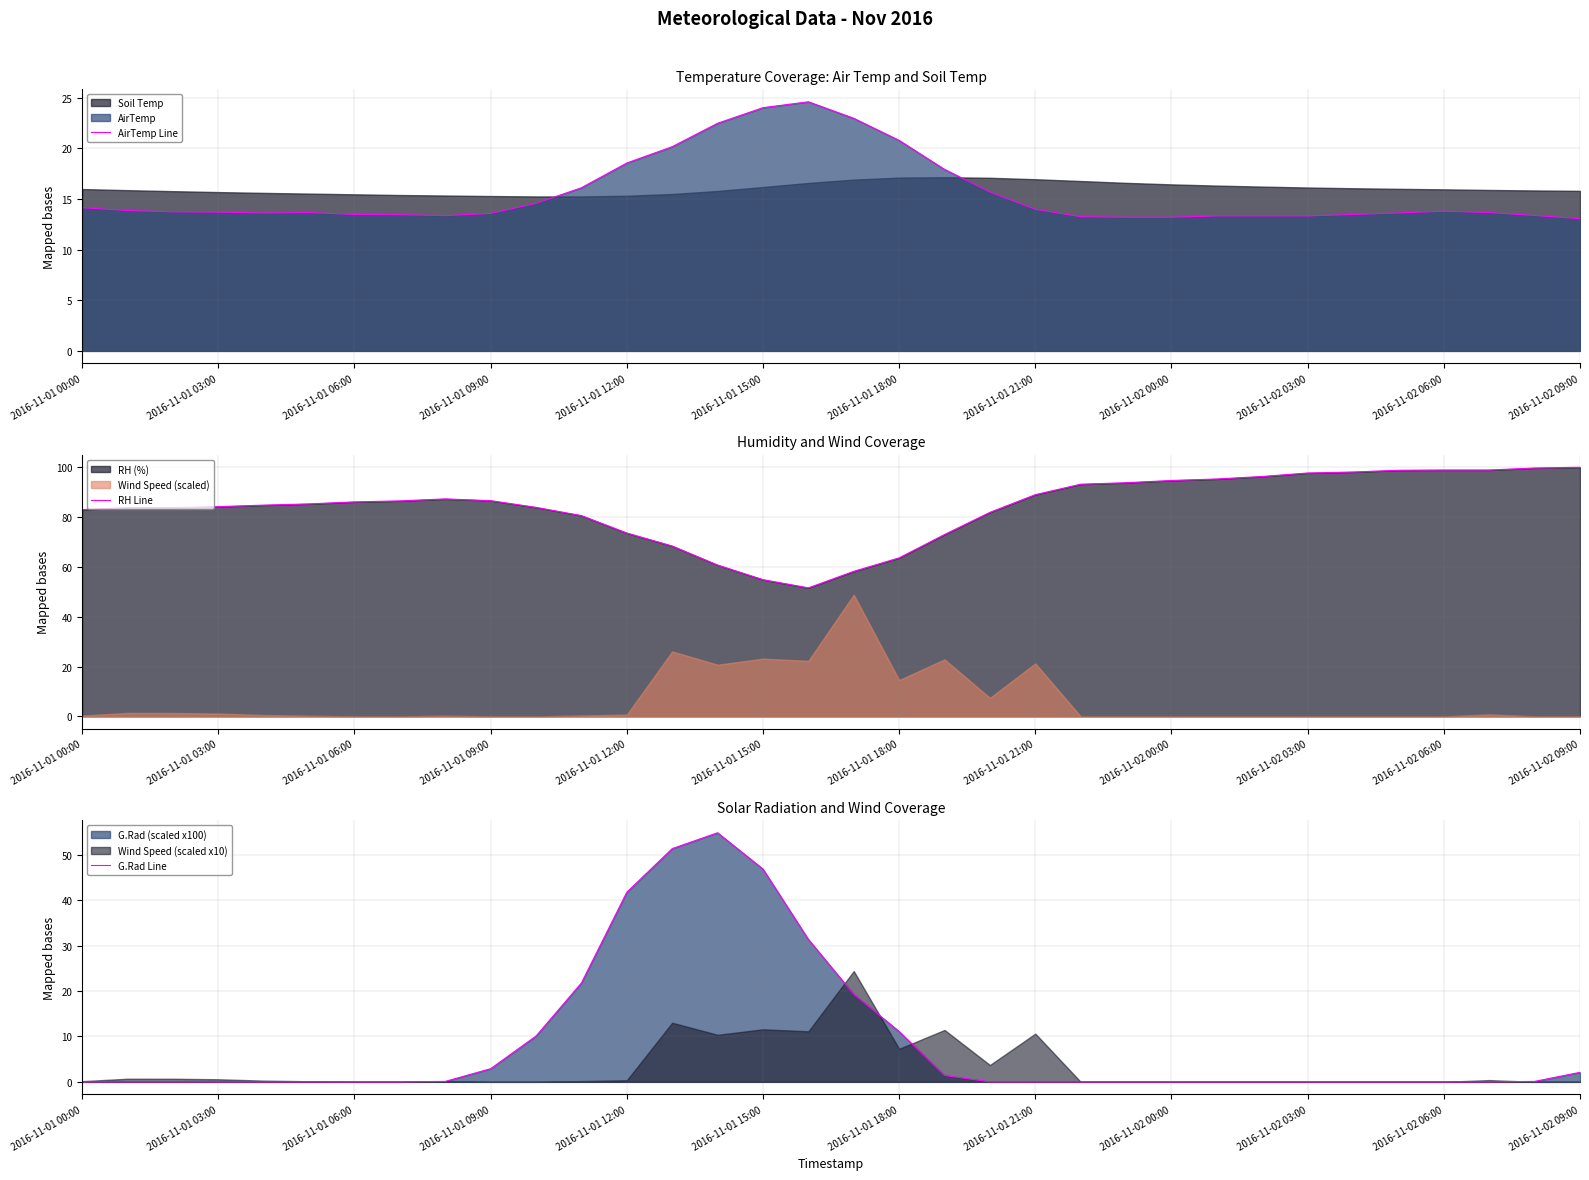

How many interior local peaks does the G.Rad Line series have?

1